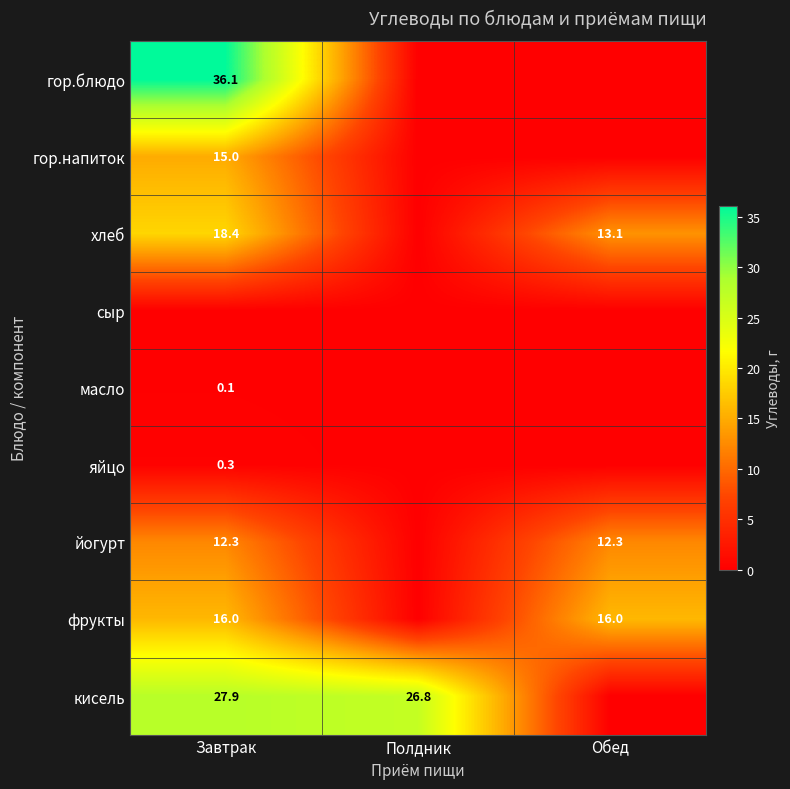

The фрукты series shows 16.0 at Завтрак. True or false?

True